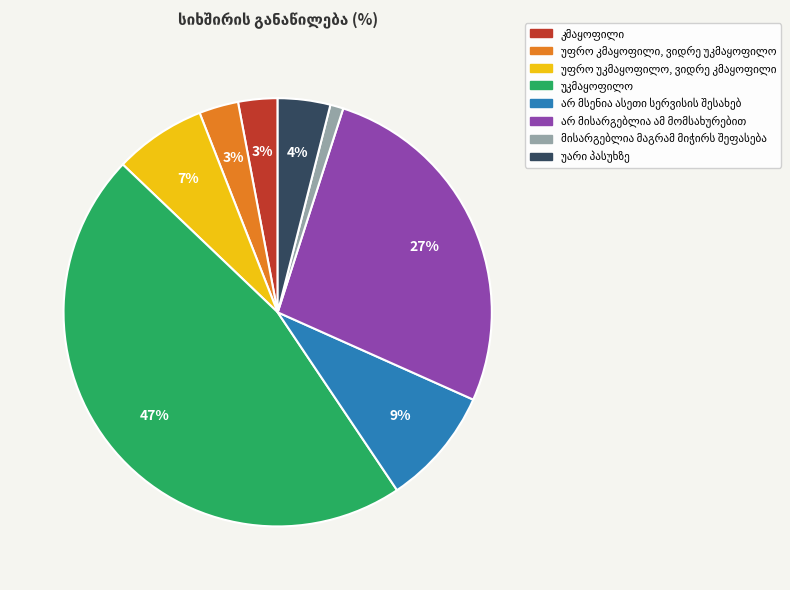

Does any single category account for the majority?

No